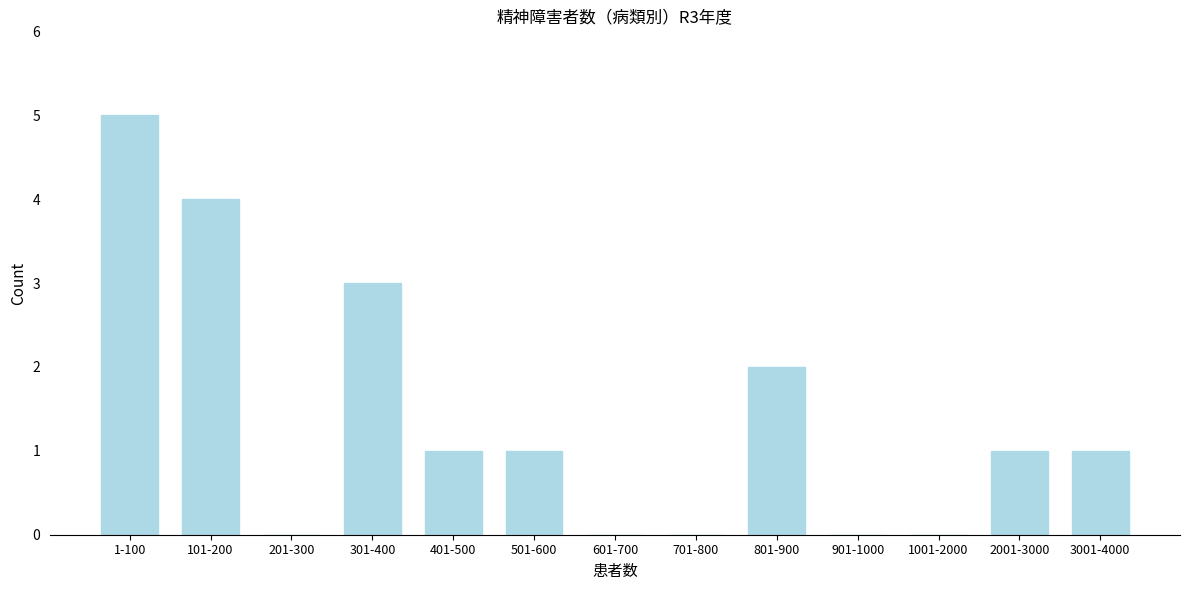

Reading left to right, list all the values displayed in this chart.

1-100=5	101-200=4	201-300=0	301-400=3	401-500=1	501-600=1	601-700=0	701-800=0	801-900=2	901-1000=0	1001-2000=0	2001-3000=1	3001-4000=1